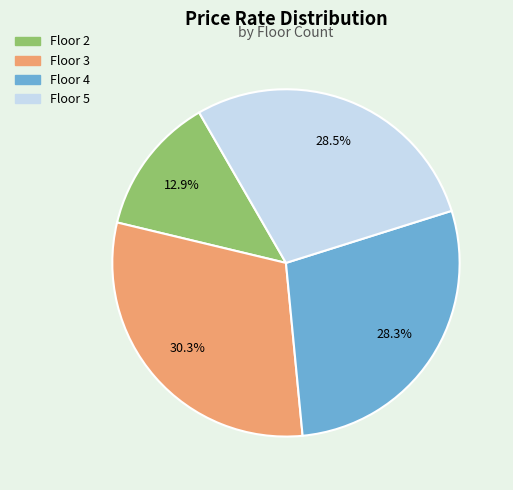

What is the total percentage of Floor 4 and Floor 2?

41.2%